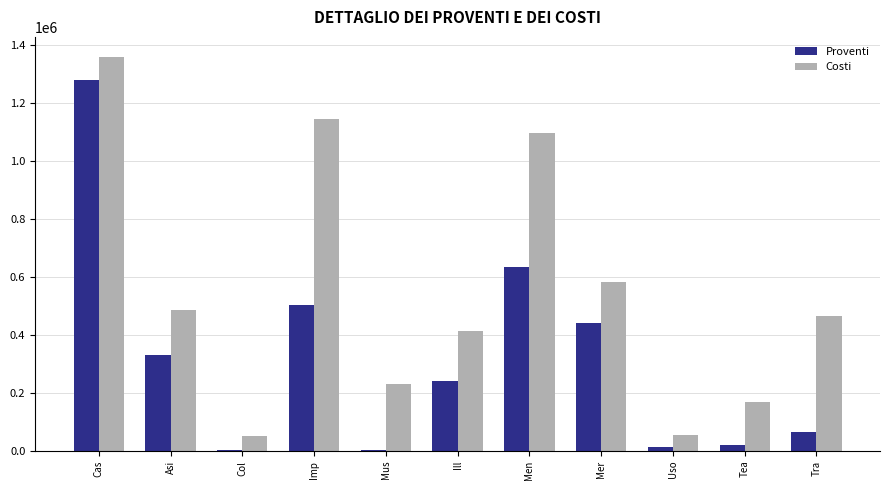

The Costi series shows 127755.4 at Asi. True or false?

False